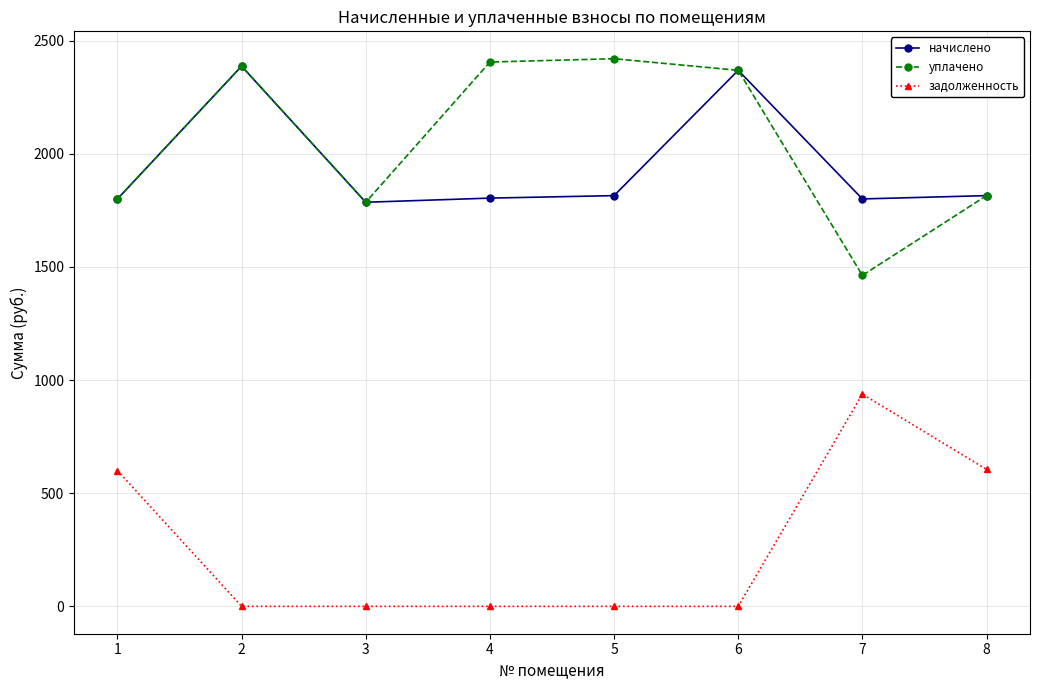

Is it true that задолженность equals 0.0 at 3?

True